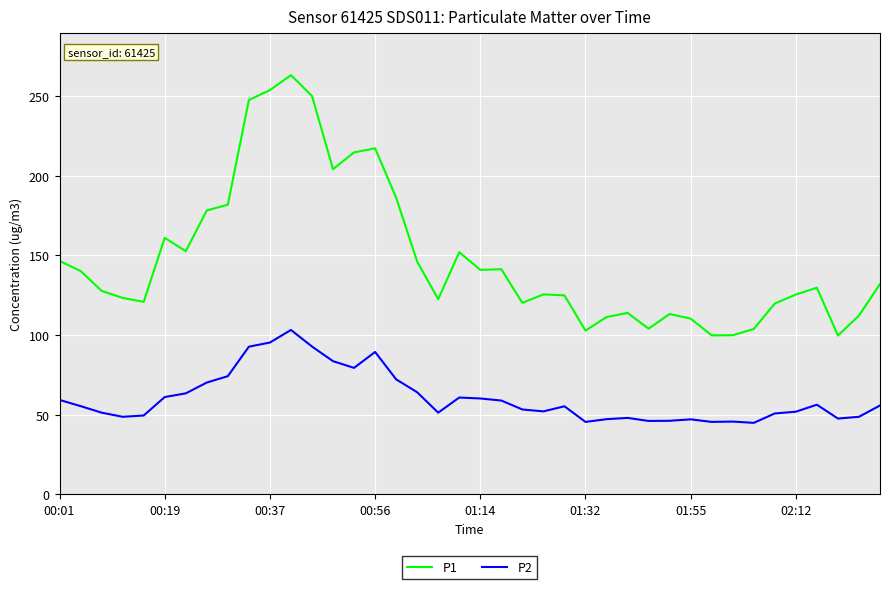

Which series has the widest spread of values?

P1